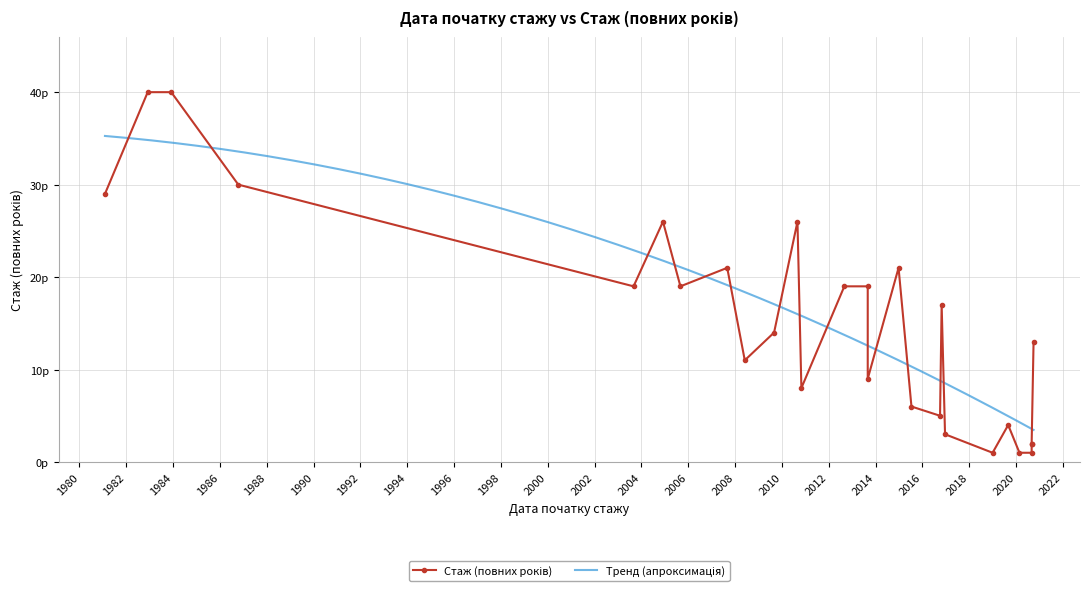

Which category has the lowest value across all series?

2019-01-01